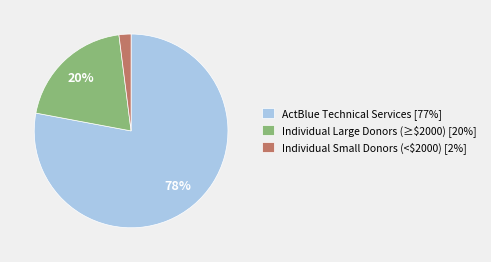

Which slice is the largest?

ActBlue Technical Services [77%]